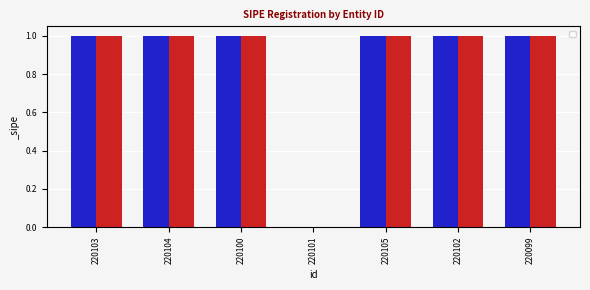

At which category does the chart reach its peak across all series?

220103